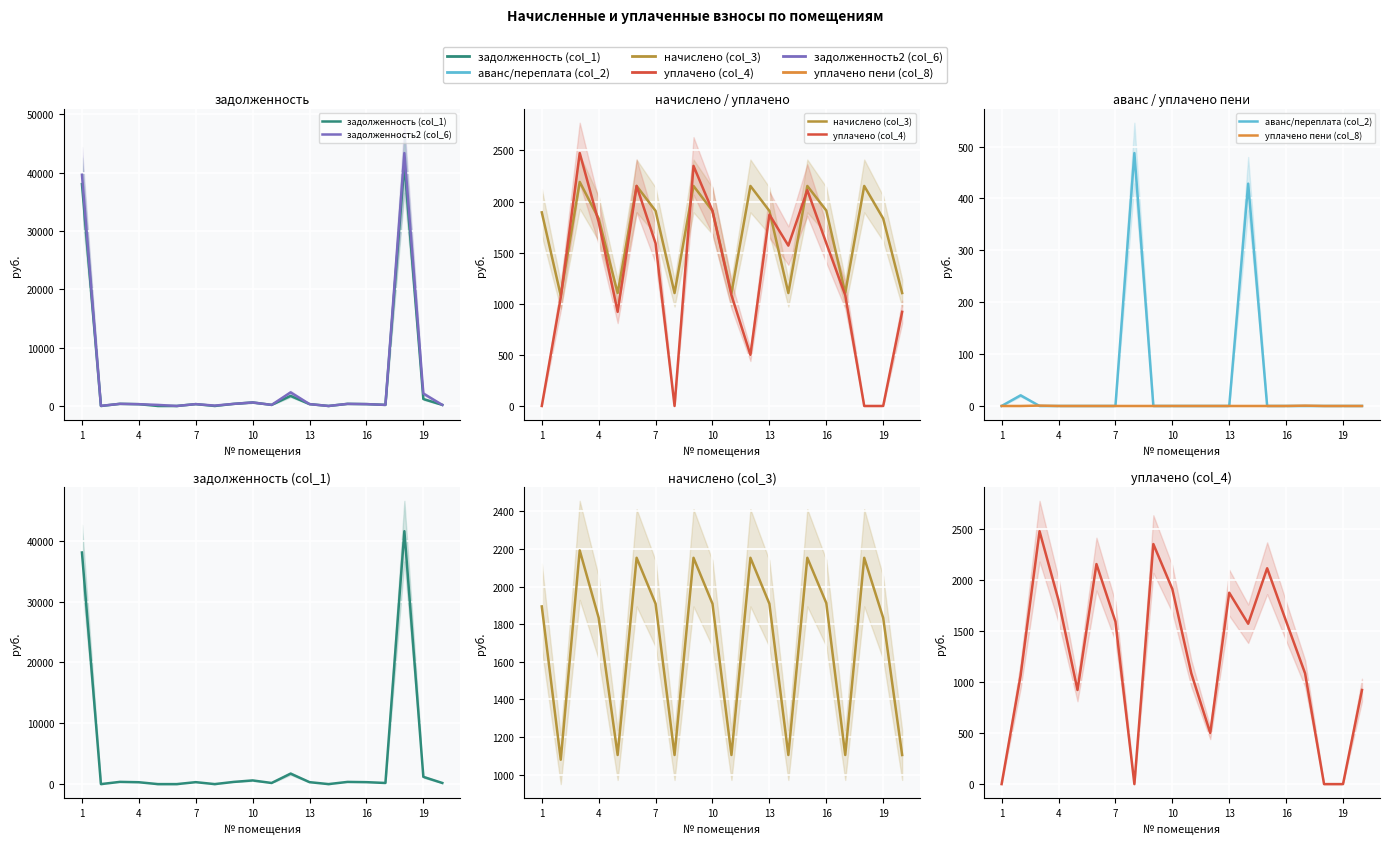

True or false: уплачено (col_4) and уплачено пени (col_8) cross at least once.

False